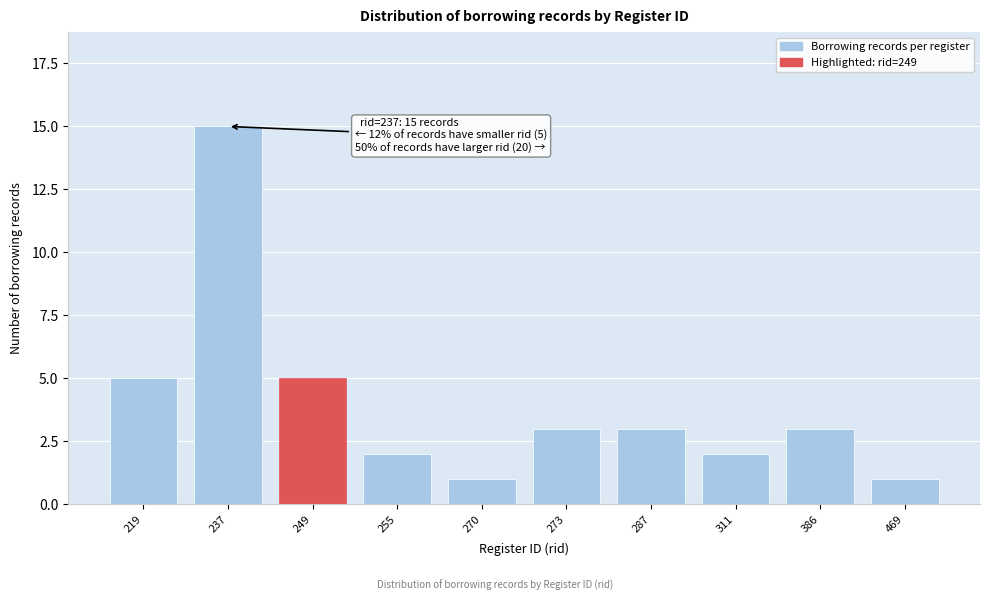

Reading left to right, extract all data points from this chart.

219=5	237=15	249=5	255=2	270=1	273=3	287=3	311=2	386=3	469=1